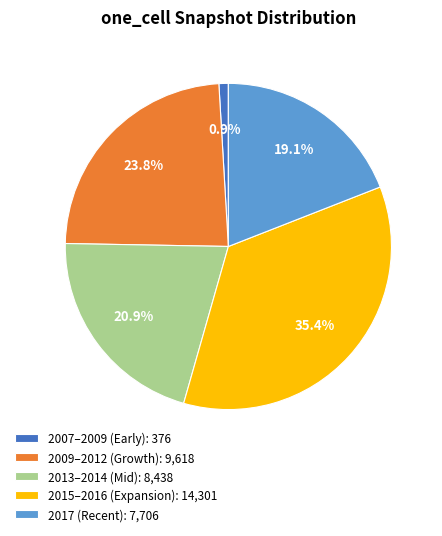

Rank the categories by value from lowest to highest.

2007–2009 (Early): 376, 2017 (Recent): 7,706, 2013–2014 (Mid): 8,438, 2009–2012 (Growth): 9,618, 2015–2016 (Expansion): 14,301